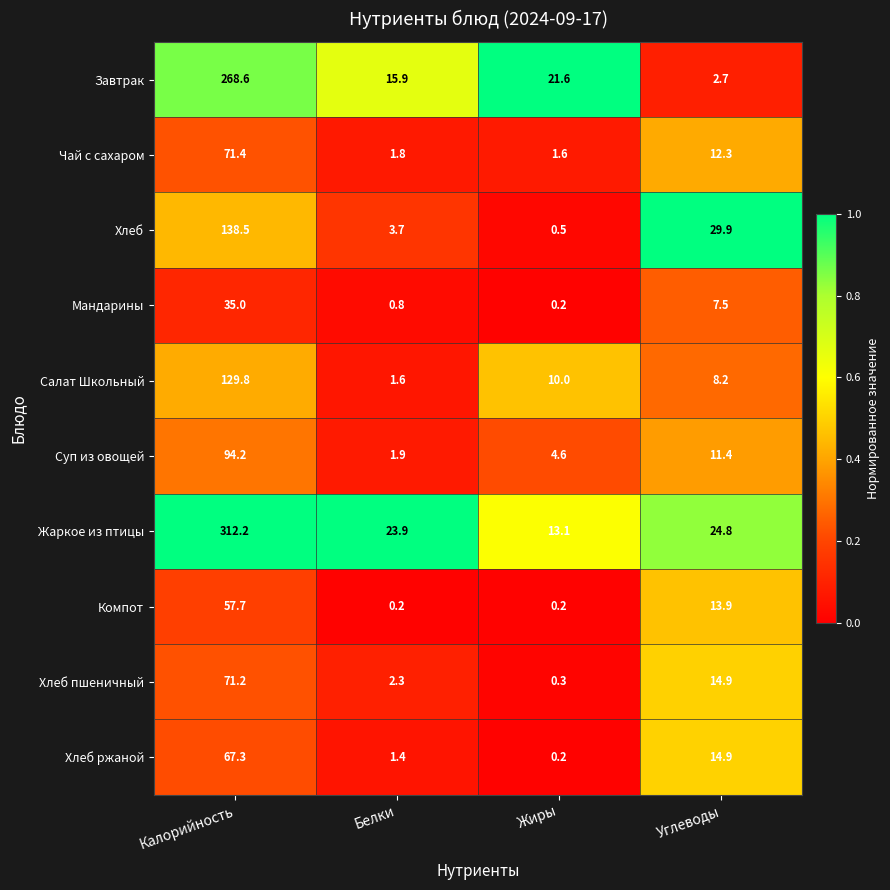

What is the lowest value of the Завтрак series?

2.7